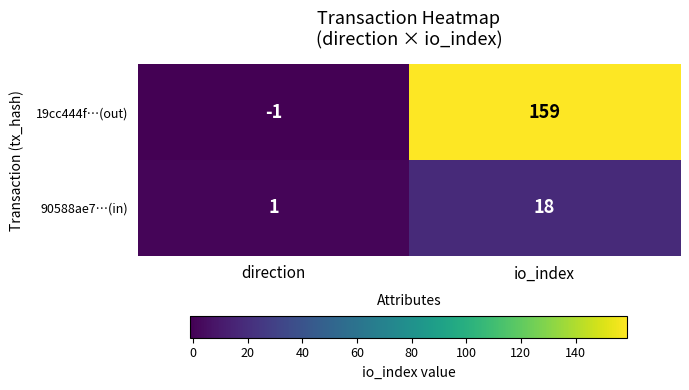

Reading right to left, list all the values displayed in this chart.

19cc444f…(out): io_index=159	direction=-1
90588ae7…(in): io_index=18	direction=1